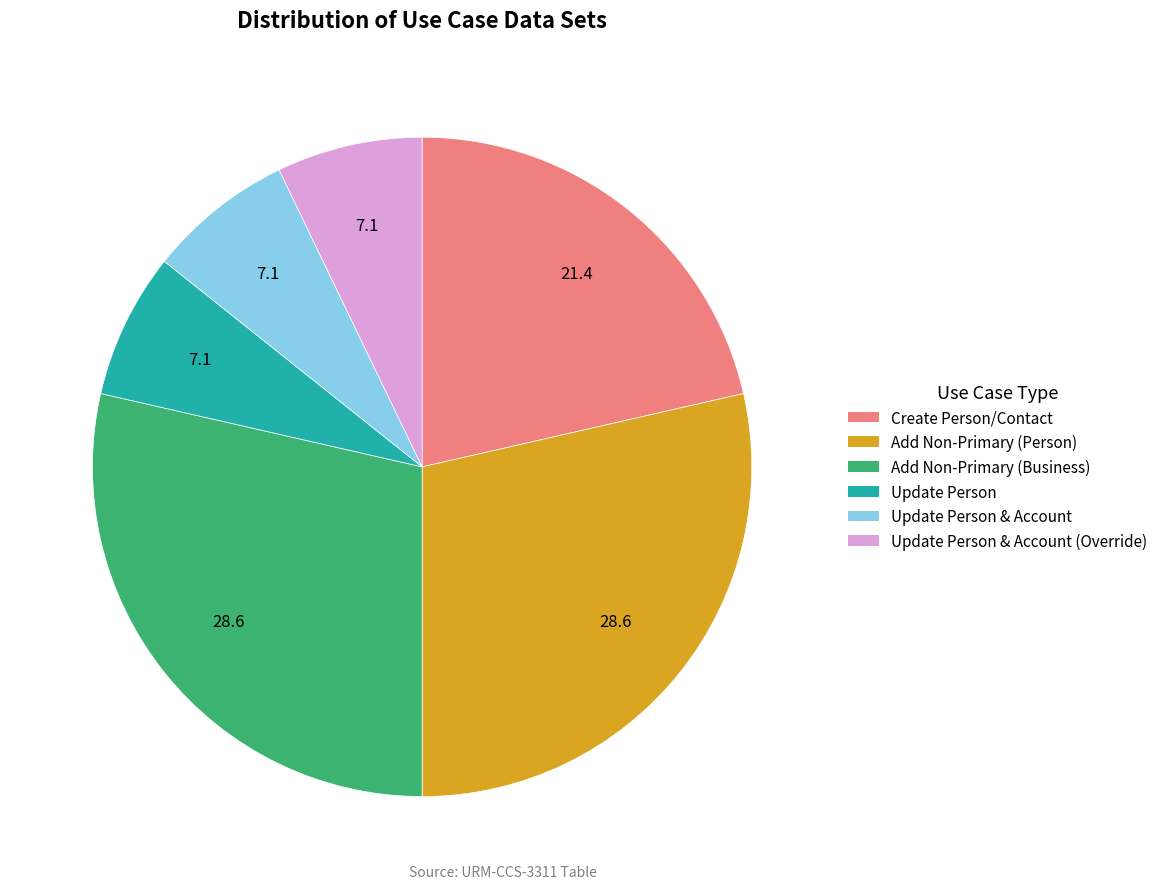

Is there any slice that represents more than half of the pie?

No